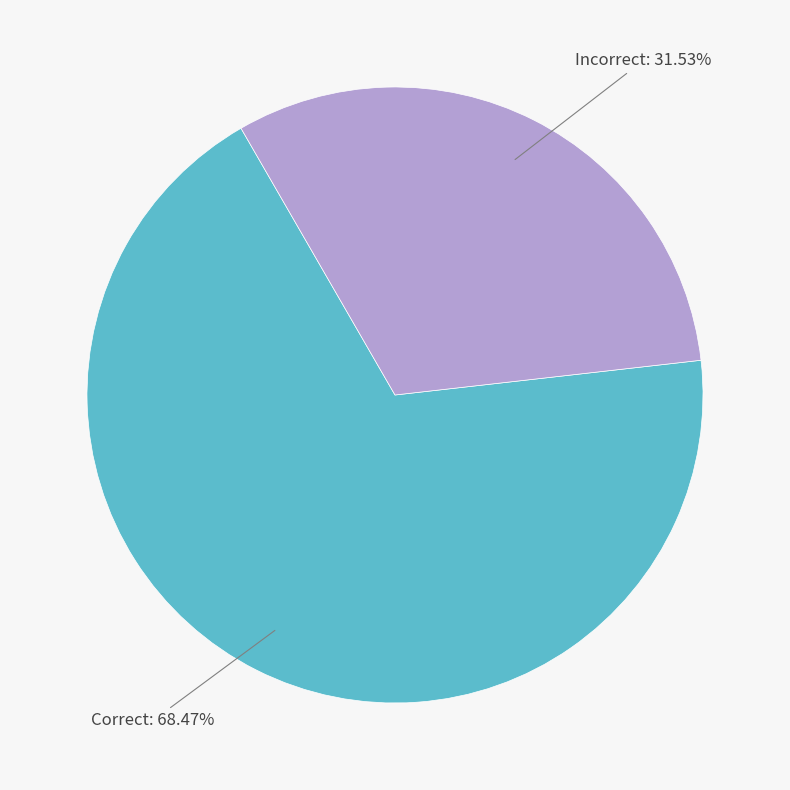

Is there any slice that represents more than half of the pie?

Yes